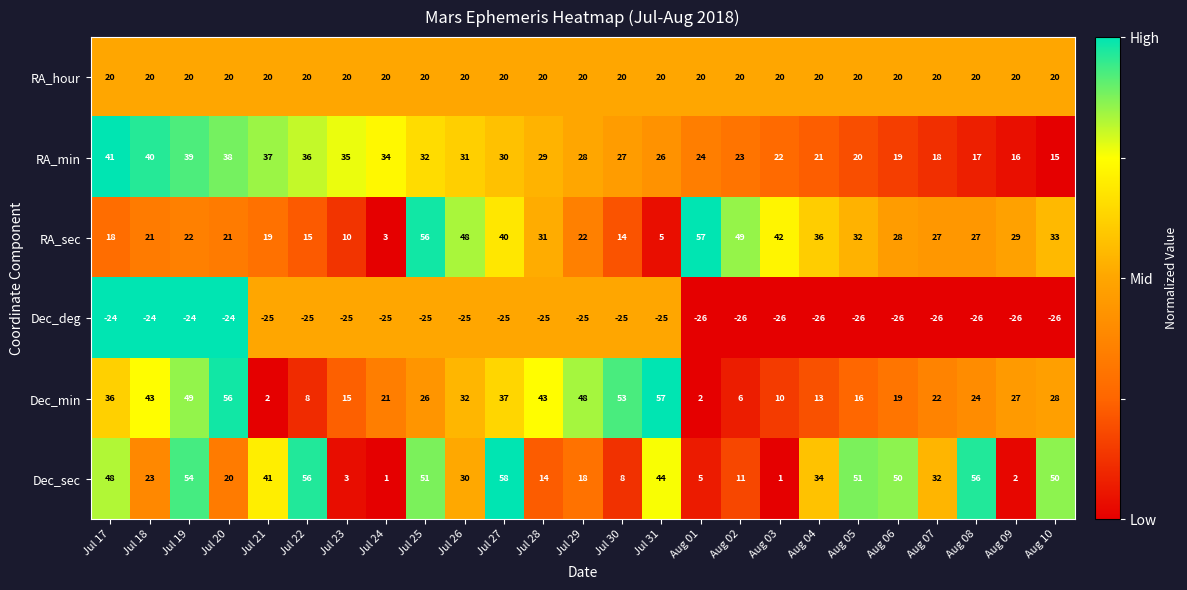

What is the greatest value displayed?

58